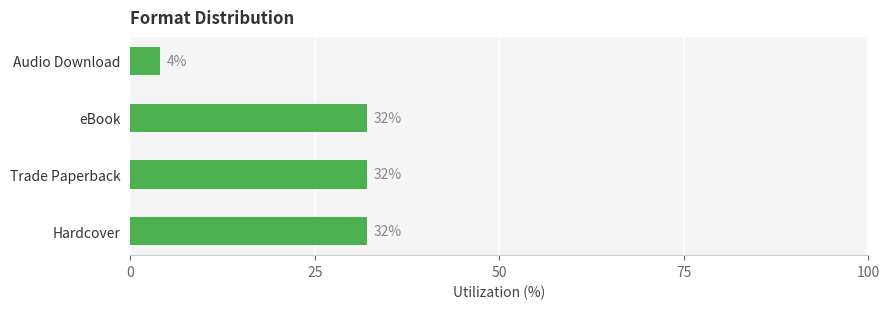

What is the difference between the maximum and minimum values?

28